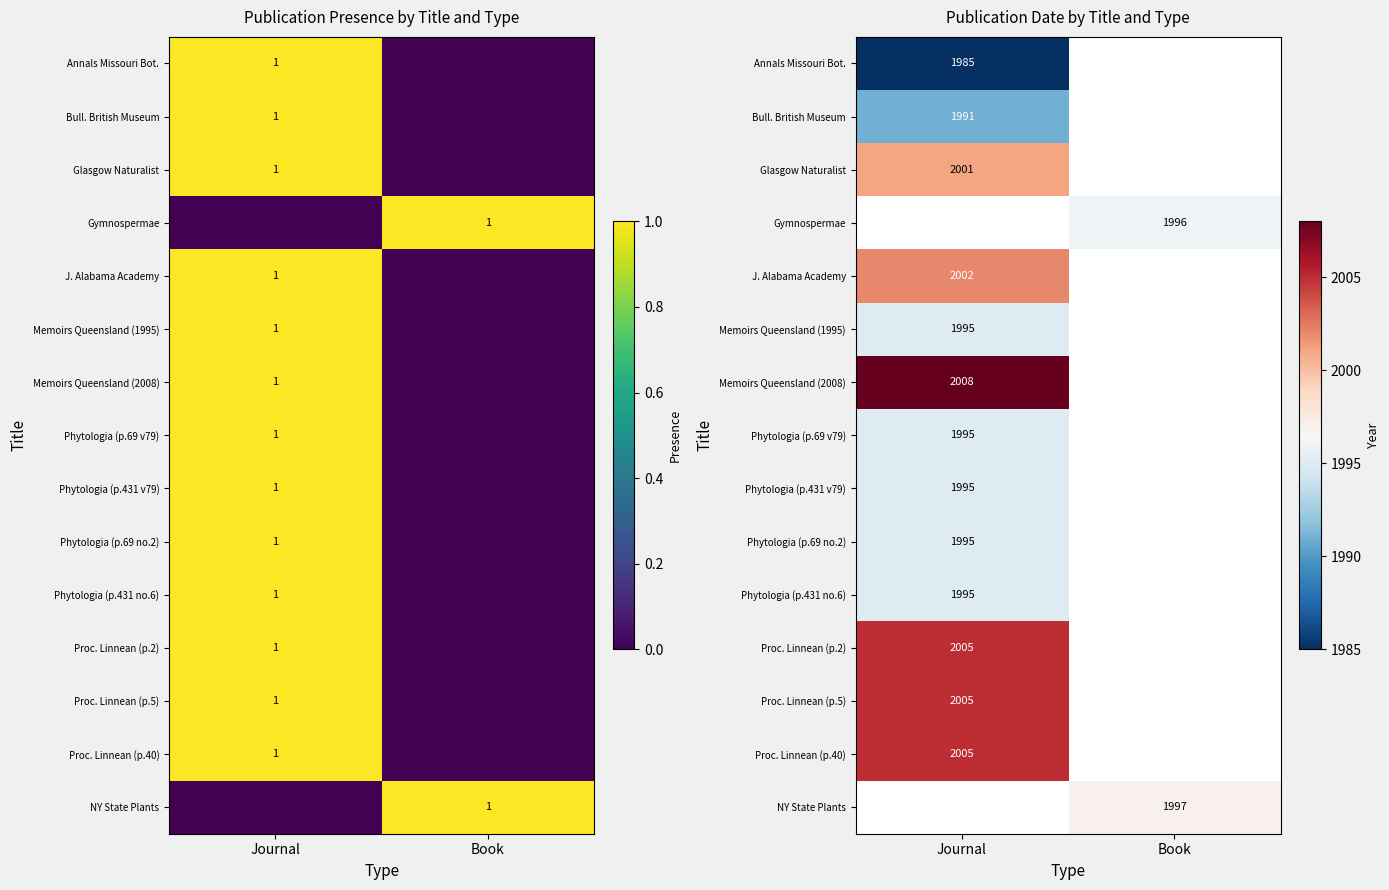

Which category has the highest value in the Phytologia (p.431 v79) series?

Journal